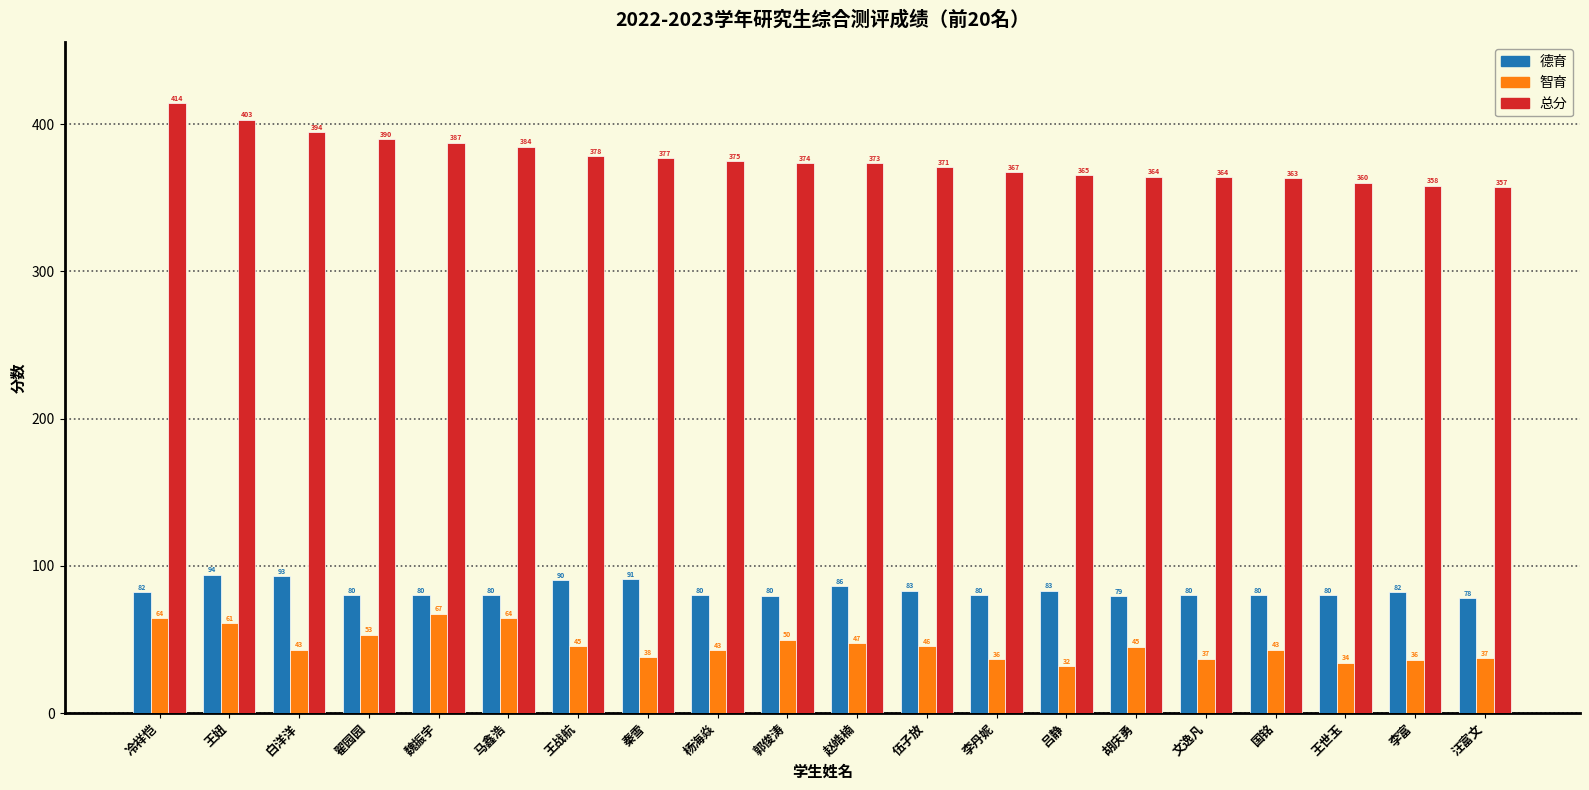

Does the chart contain any negative values?

No